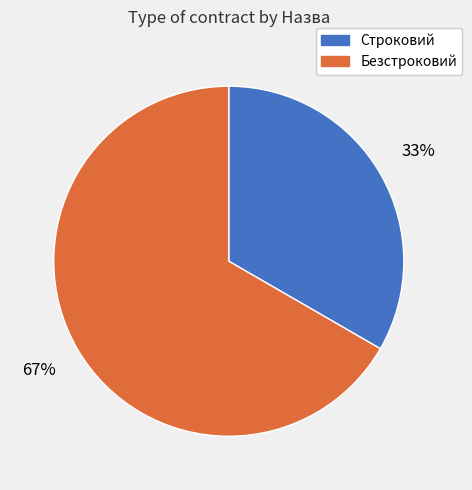

Is the sum of Безстроковий and Строковий greater than half?

Yes